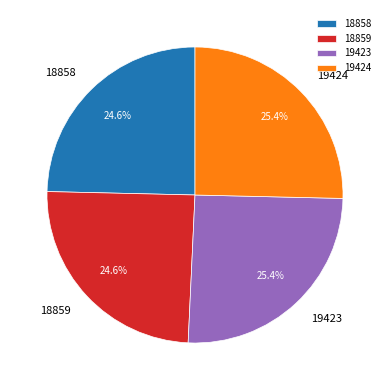

True or false: 19424 accounts for 18% of the total.

False